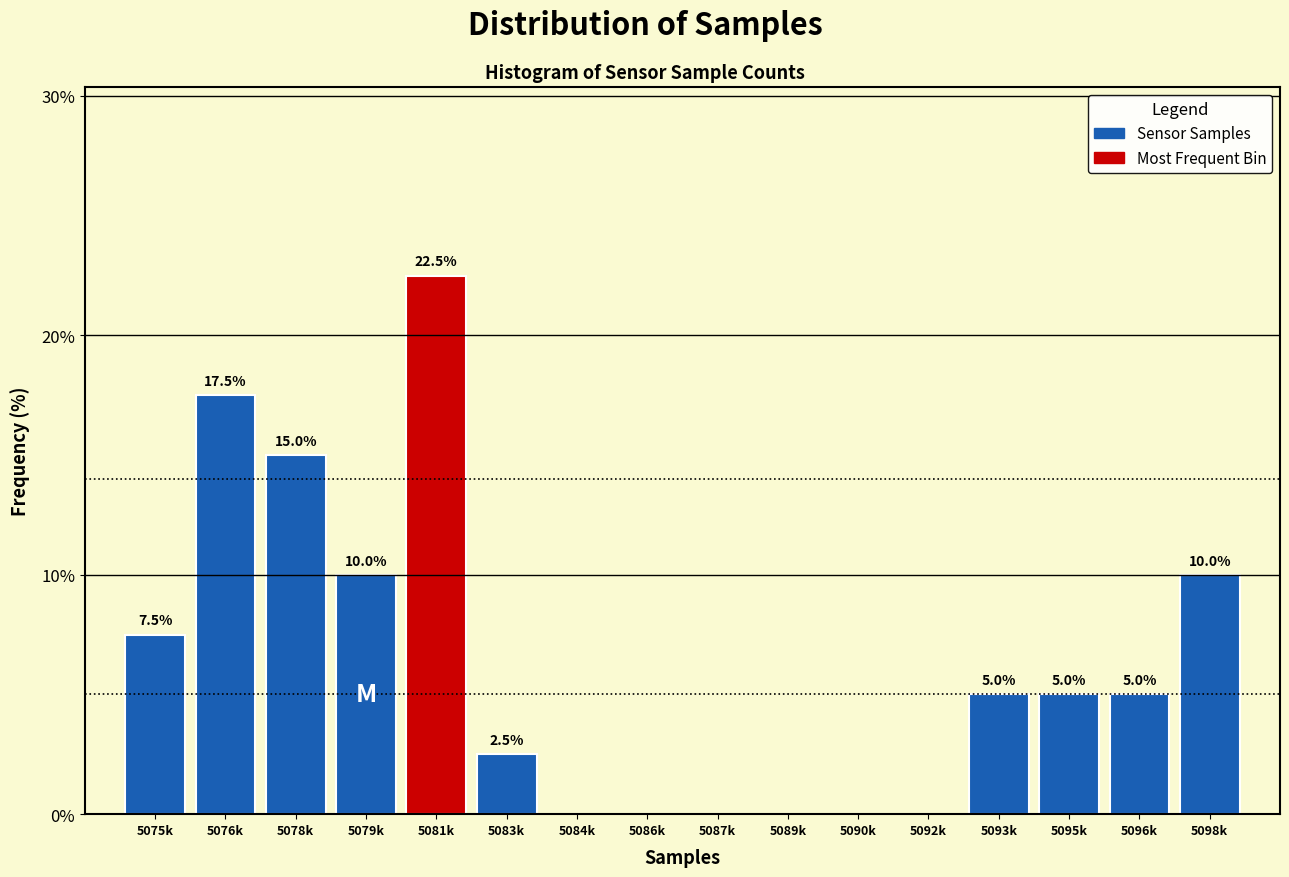

Reading left to right, extract all data points from this chart.

5075k=7.5	5076k=17.5	5078k=15.0	5079k=10.0	5081k=22.5	5083k=2.5	5084k=0.0	5086k=0.0	5087k=0.0	5089k=0.0	5090k=0.0	5092k=0.0	5093k=5.0	5095k=5.0	5096k=5.0	5098k=10.0